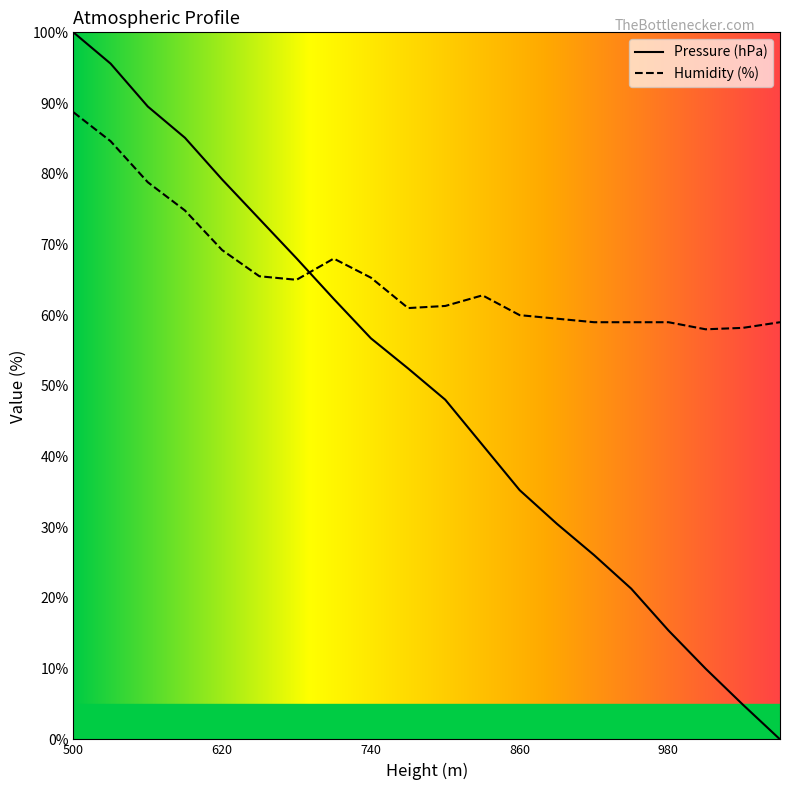

Reading right to left, extract all data points from this chart.

Pressure (hPa): 0.0	4.9	10.0	15.4	21.3	26.1	30.5	35.2	41.6	48.0	52.5	56.7	62.3	68.0	73.6	79.2	85.1	89.5	95.6	100.0
Humidity (%): 59.0	58.2	58.0	59.0	59.0	59.0	59.5	60.0	62.8	61.3	61.0	65.3	68.0	65.0	65.5	69.2	74.8	78.8	84.6	88.7